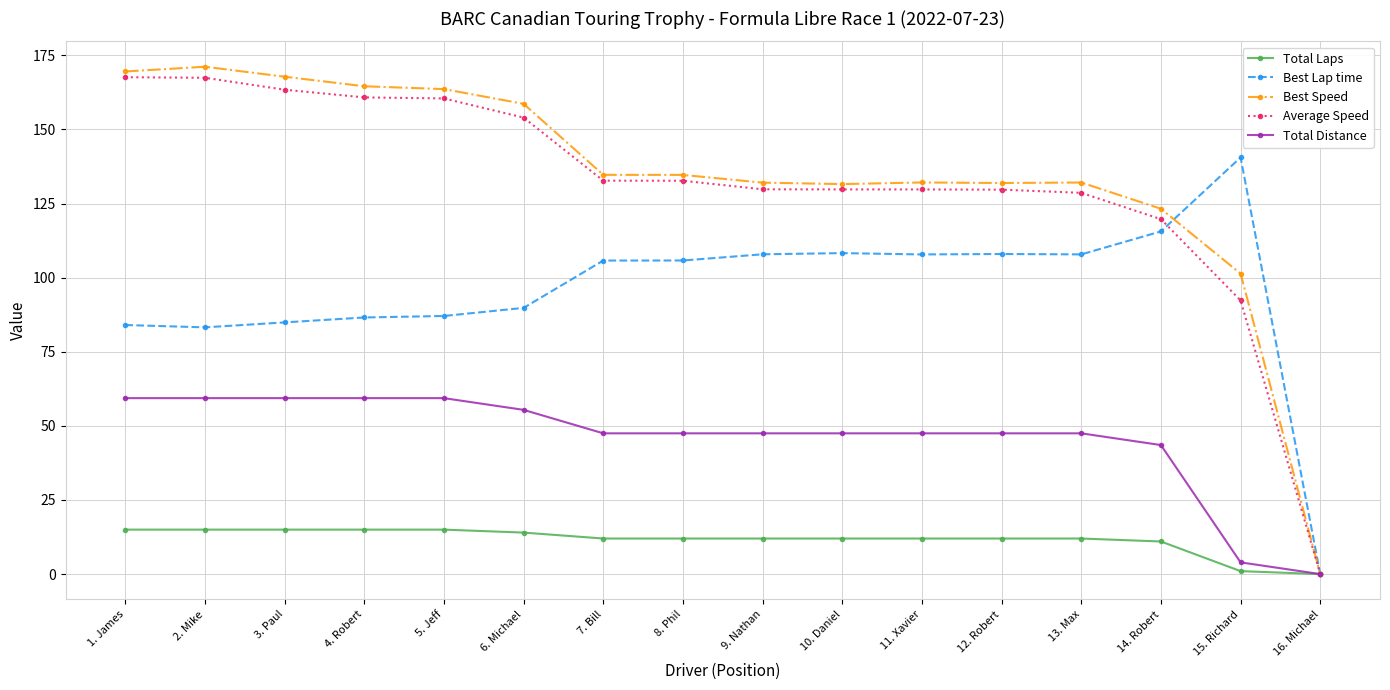

How many lines are shown in the chart?

5